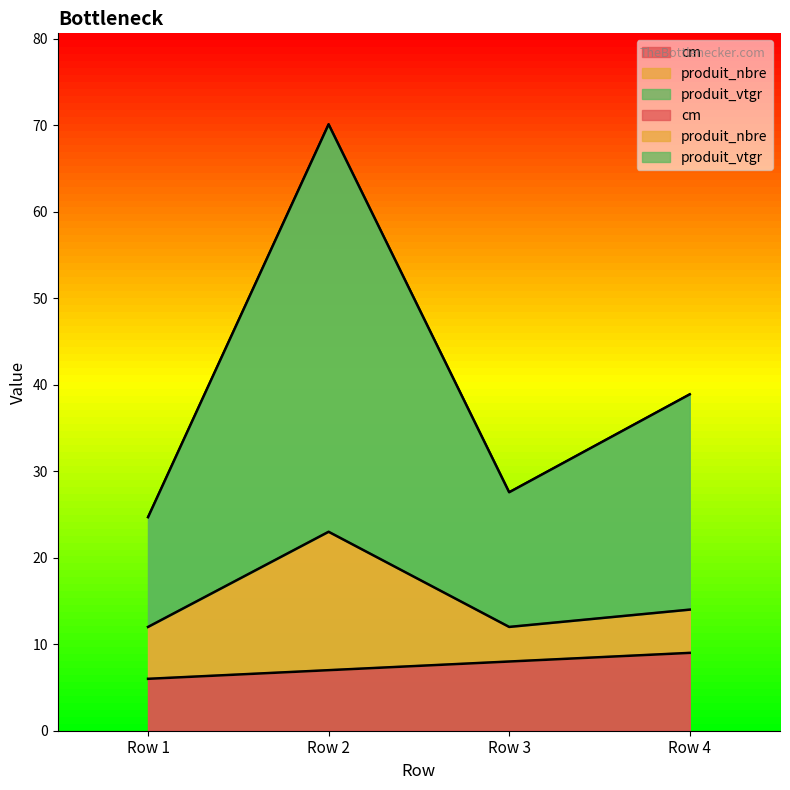

List the labels in order of produit_vtgr value, smallest first.

Row 1, Row 3, Row 4, Row 2